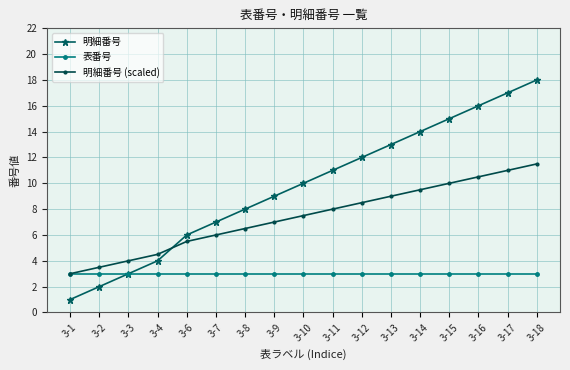

Rank the categories by 明細番号 (scaled) value from lowest to highest.

3-1, 3-2, 3-3, 3-4, 3-6, 3-7, 3-8, 3-9, 3-10, 3-11, 3-12, 3-13, 3-14, 3-15, 3-16, 3-17, 3-18